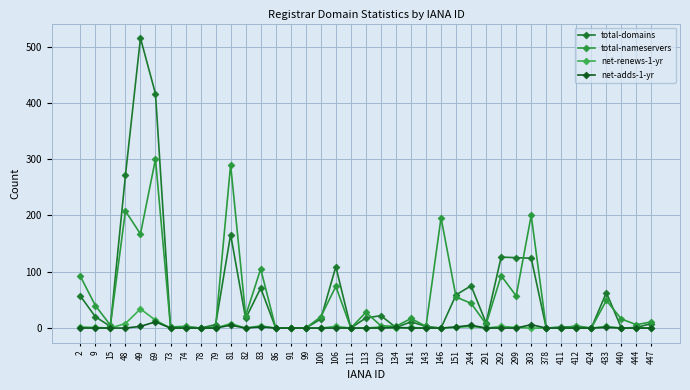

Rank the categories by net-renews-1-yr value from highest to lowest.

49, 69, 48, 81, 83, 106, 244, 292, 433, 2, 120, 9, 141, 151, 299, 15, 73, 74, 78, 79, 82, 86, 91, 99, 100, 111, 113, 134, 143, 146, 291, 303, 378, 411, 412, 424, 440, 444, 447